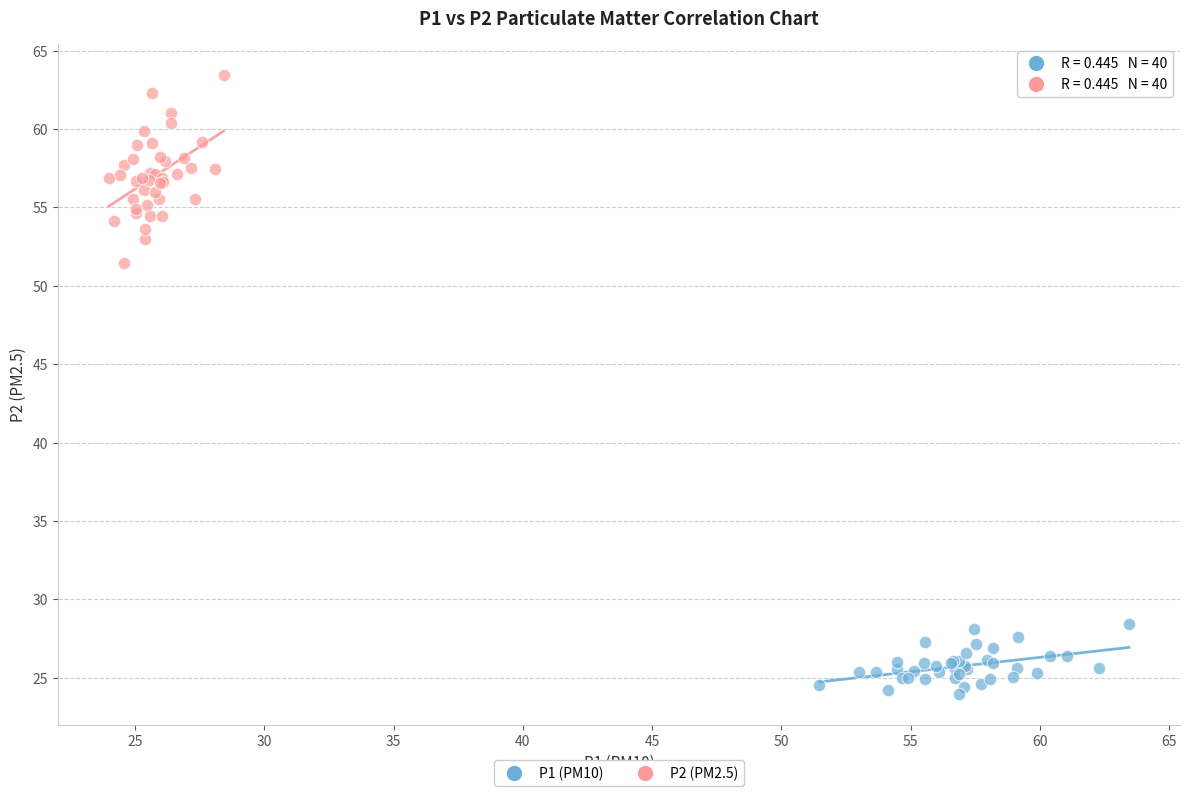

Which series has the largest Y range (max minus min)?

P2 (PM2.5)